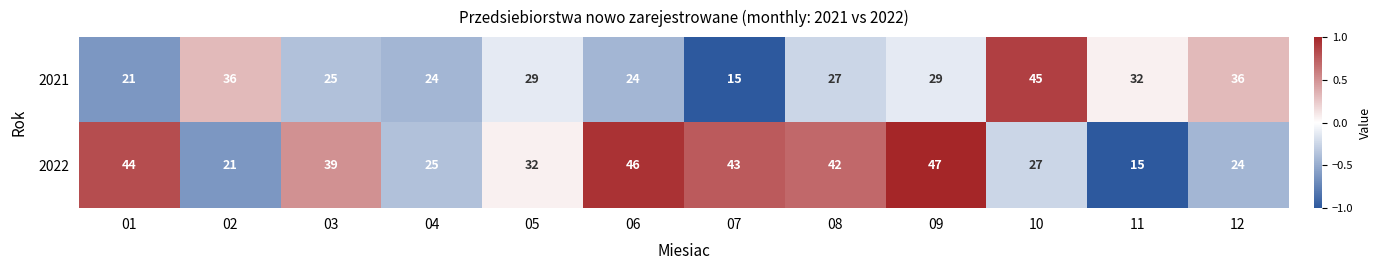

What is the lowest value of the 2021 series?

15